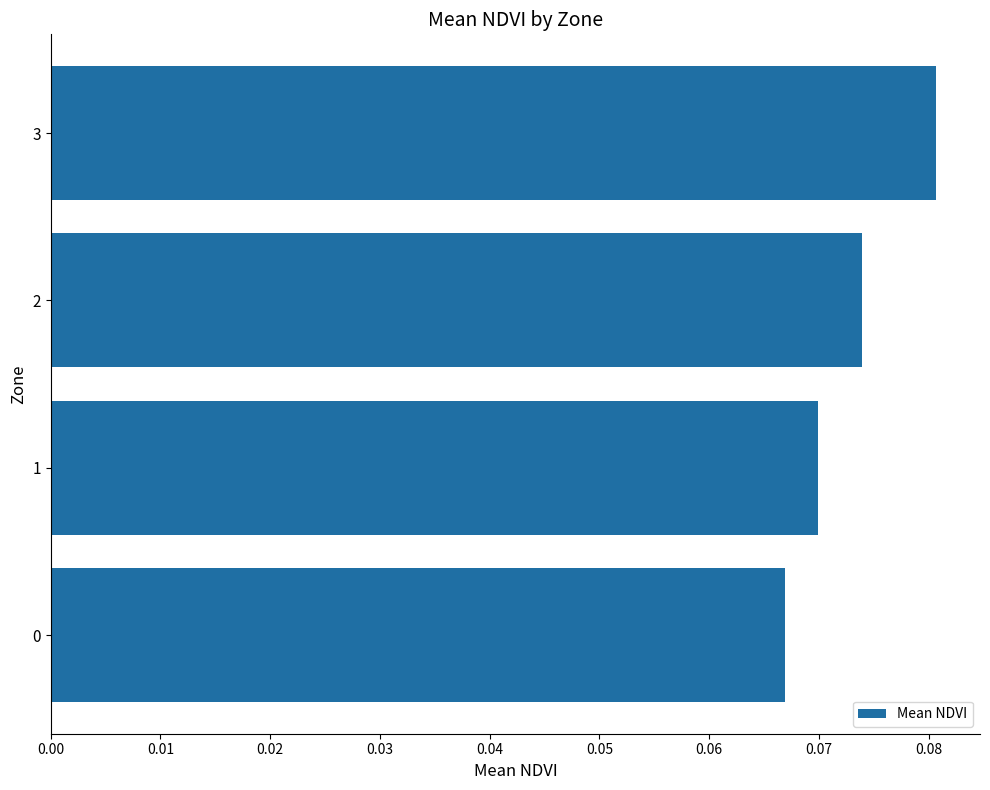

List the labels in order of value, largest first.

3, 2, 1, 0